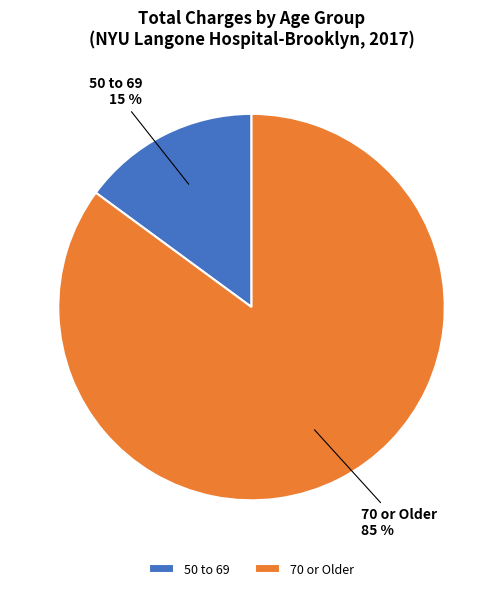

What is the smallest slice in the pie chart?

50 to 69